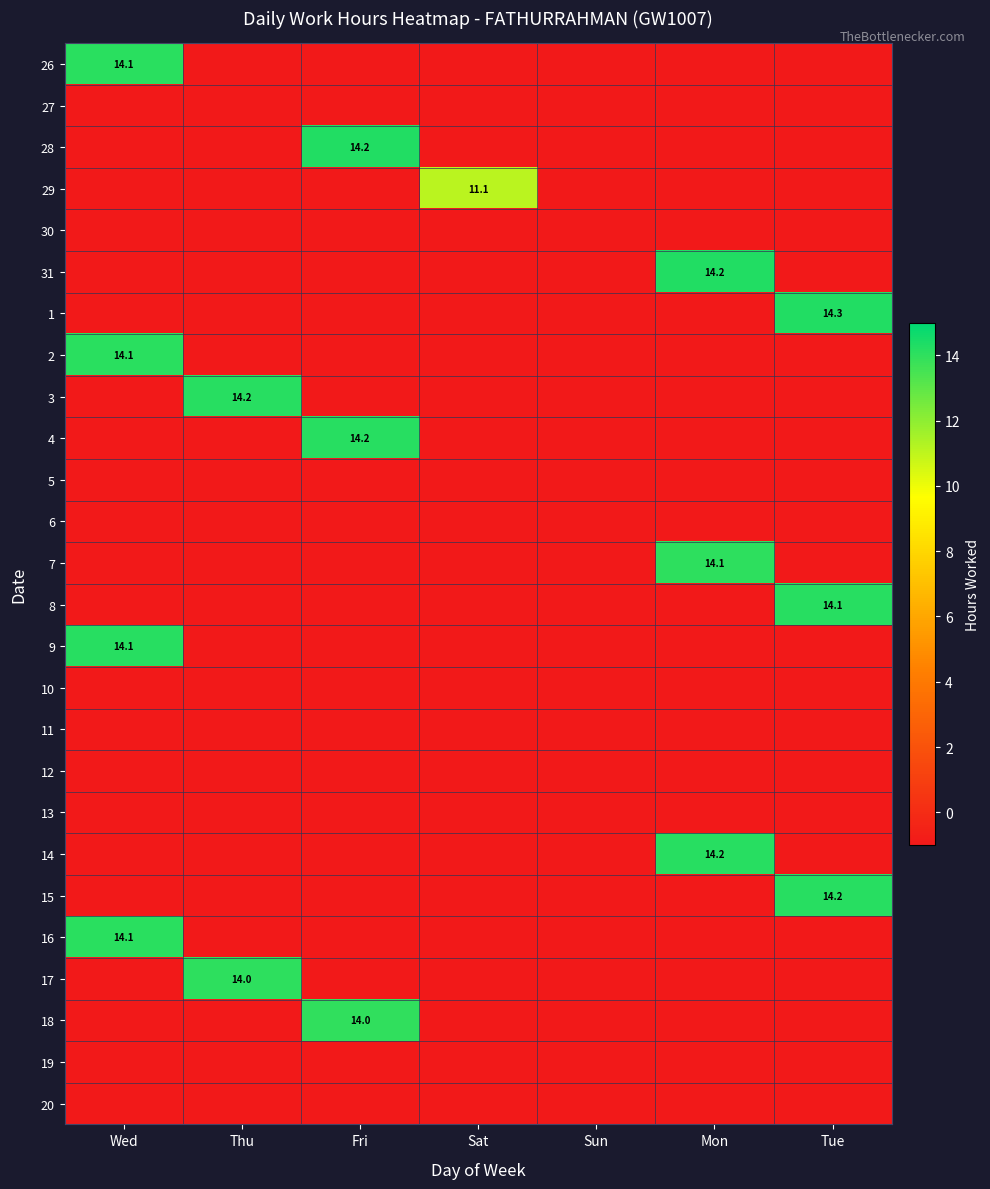

What value does the 18 series have at Sat?

-1.0